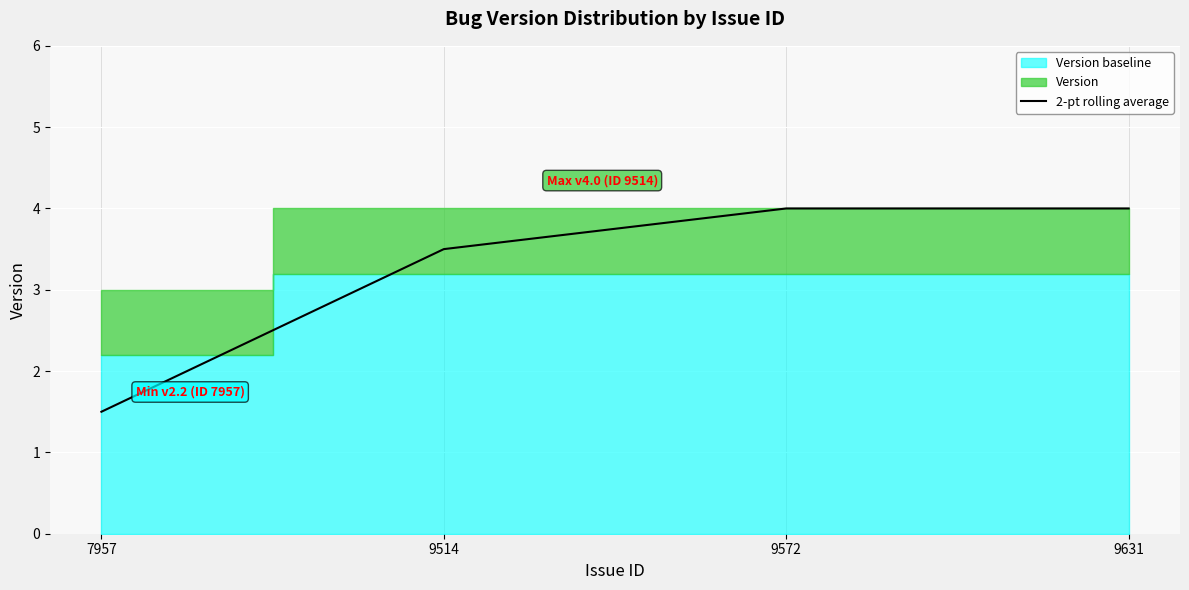

What is the difference between the maximum and minimum values?

2.5